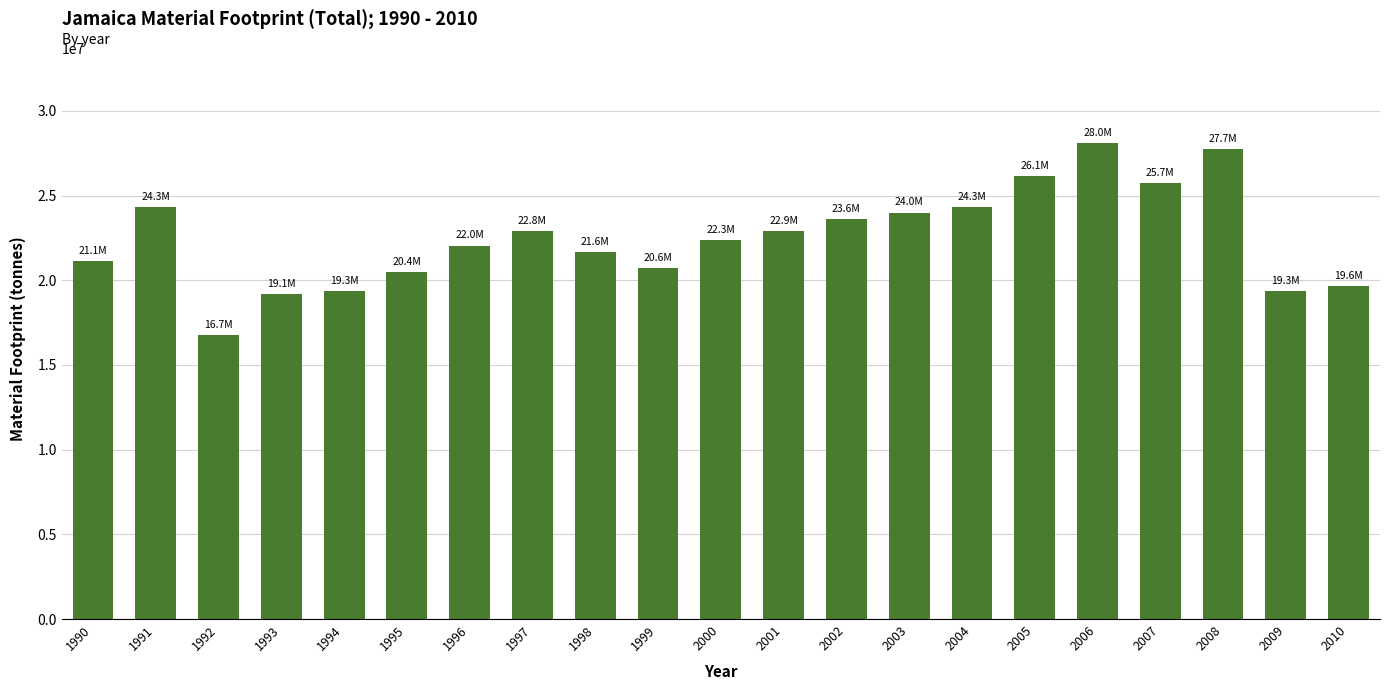

The value at 1998 is 21660000. True or false?

True